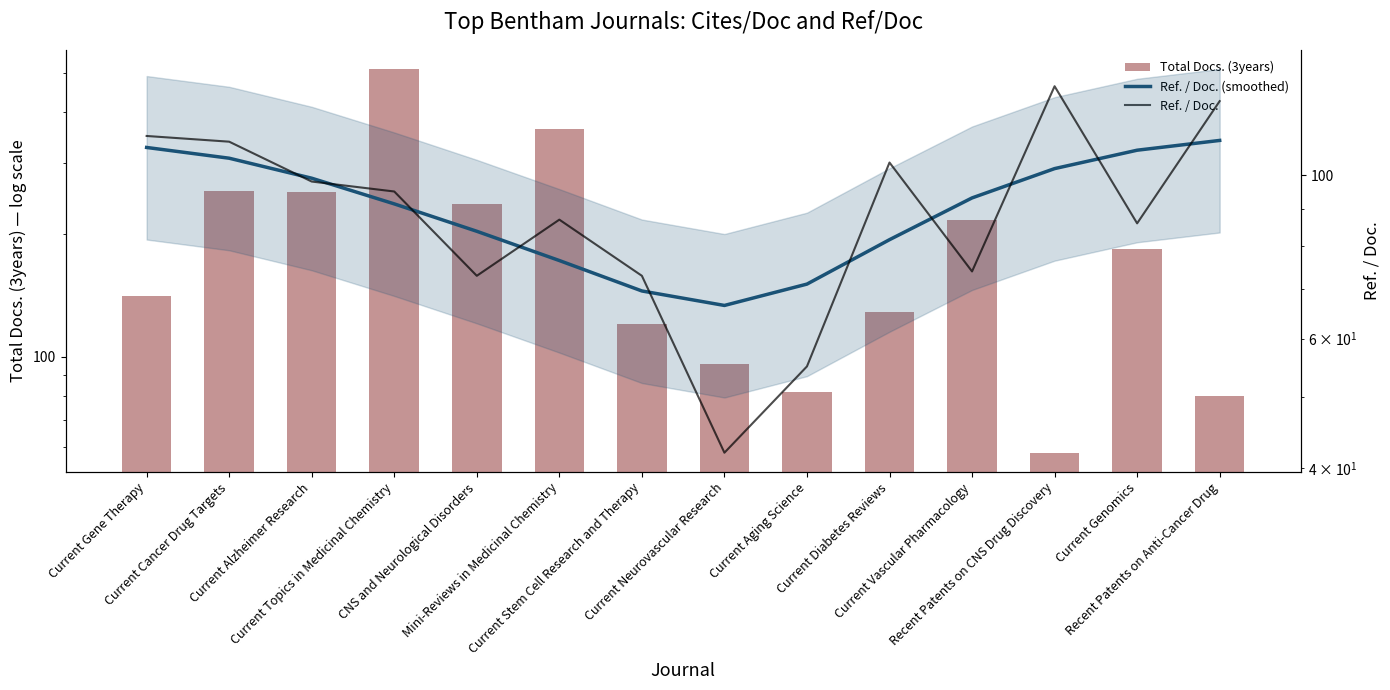

Which series has the largest total across all categories?

Total Docs. (3years)